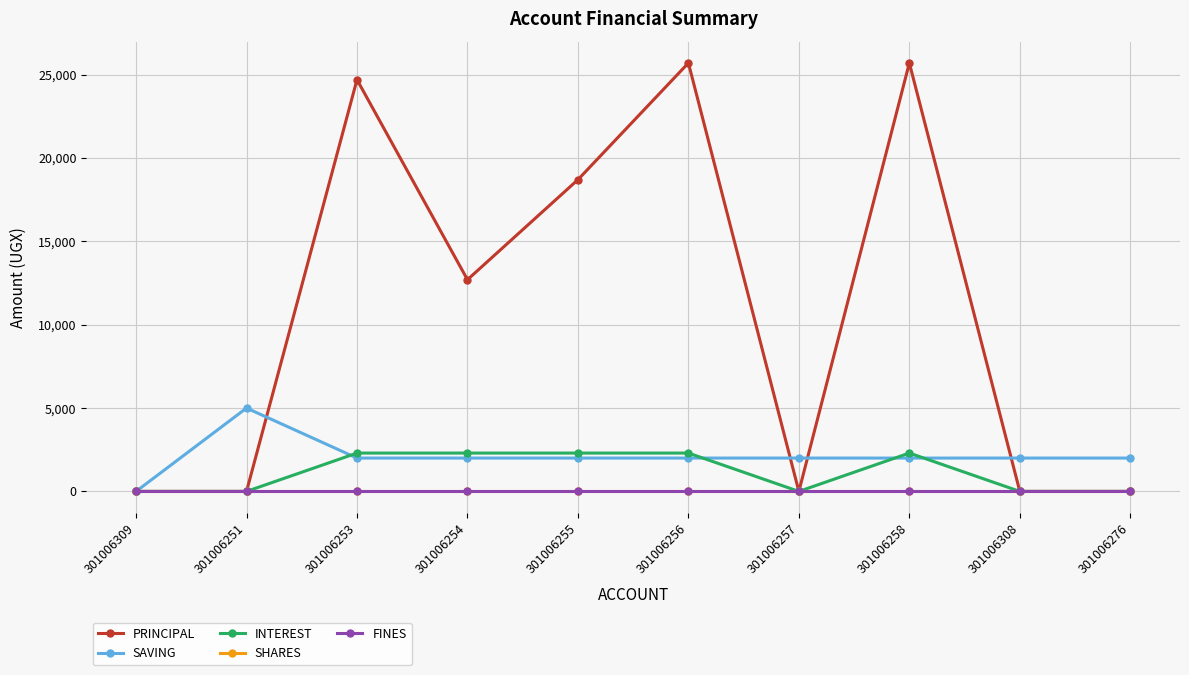

Is this an area chart (filled region under the line)?

No